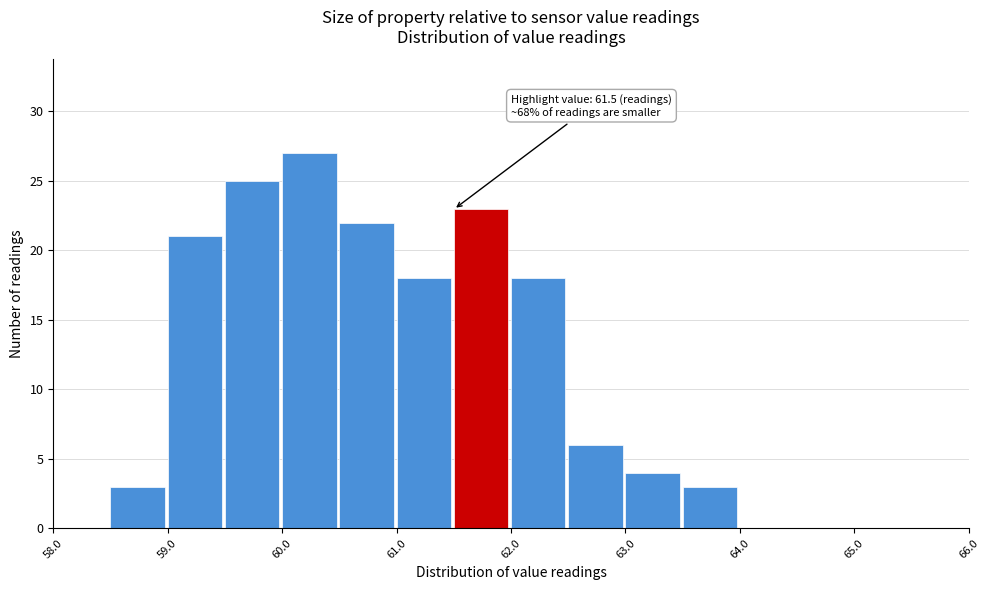

Which range on the x-axis has the tallest bar?

60.0 to 60.5